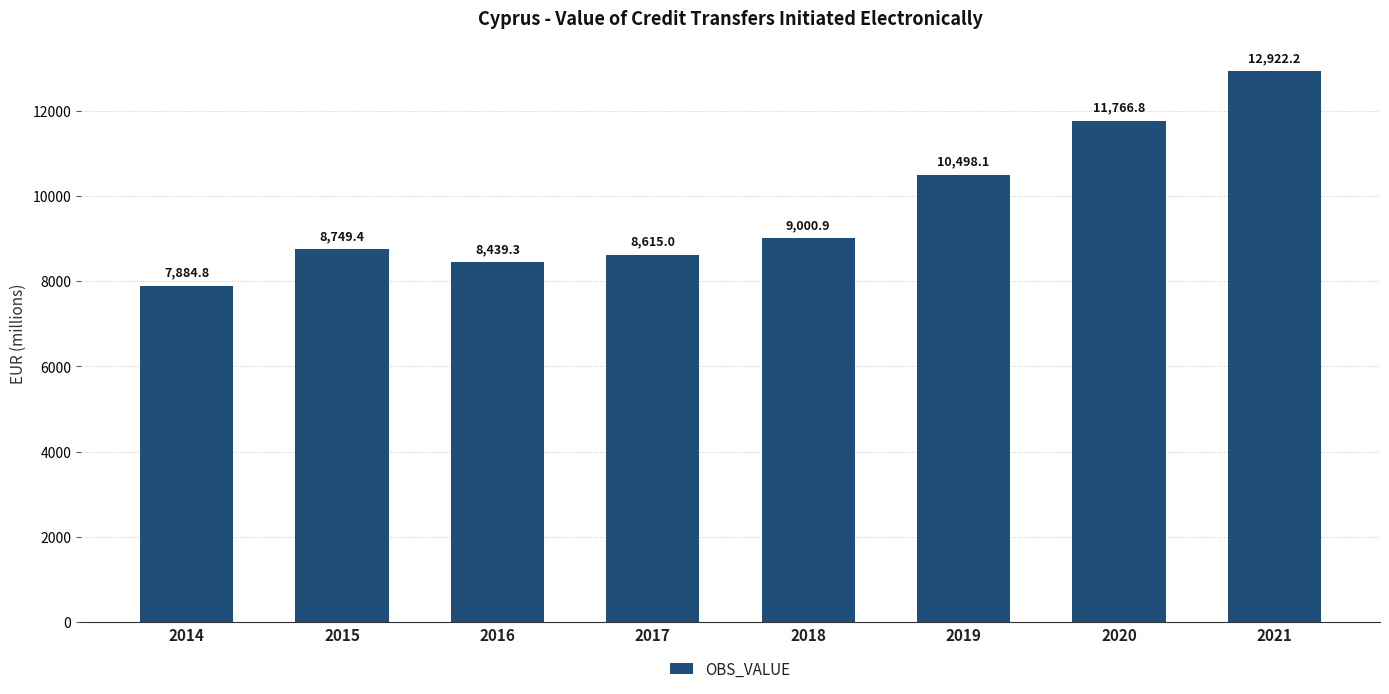

What is the sum of all values?

77876.4